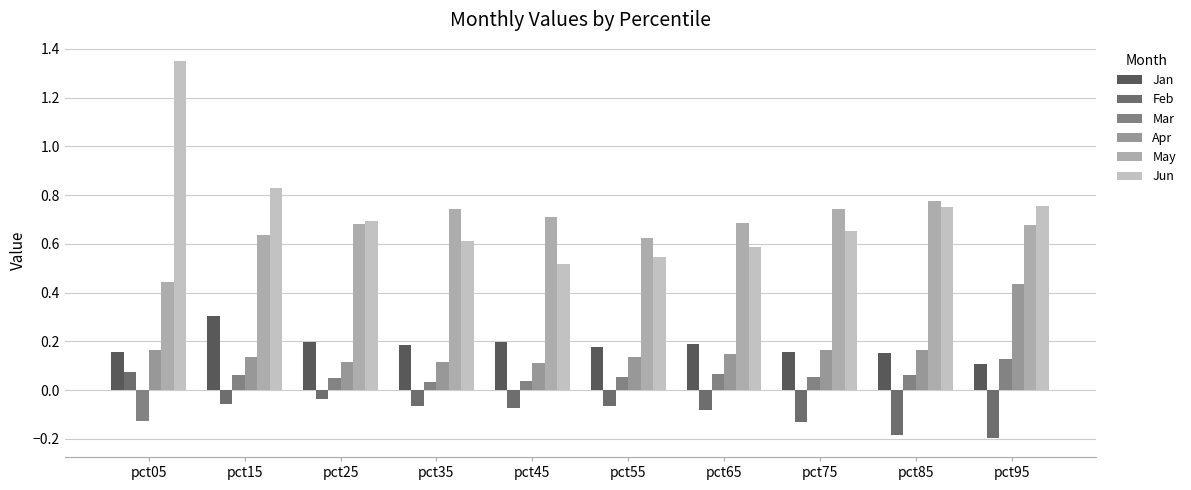

Reading left to right, transcribe all the data shown in this chart.

Jan: 0.2	0.3	0.2	0.2	0.2	0.2	0.2	0.2	0.2	0.1
Feb: 0.1	-0.1	-0.0	-0.1	-0.1	-0.1	-0.1	-0.1	-0.2	-0.2
Mar: -0.1	0.1	0.0	0.0	0.0	0.1	0.1	0.1	0.1	0.1
Apr: 0.2	0.1	0.1	0.1	0.1	0.1	0.1	0.2	0.2	0.4
May: 0.4	0.6	0.7	0.7	0.7	0.6	0.7	0.7	0.8	0.7
Jun: 1.3	0.8	0.7	0.6	0.5	0.5	0.6	0.7	0.8	0.8